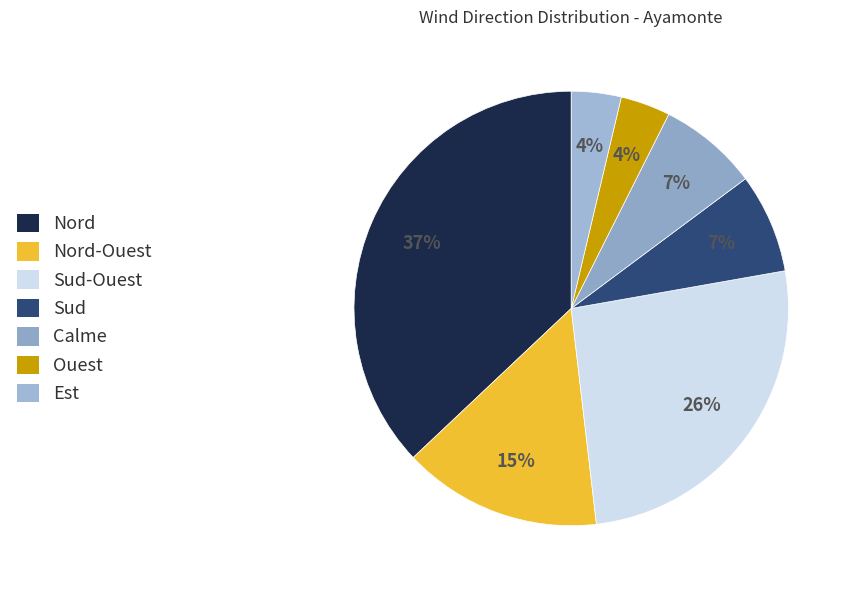

Is there a majority slice in this chart?

No